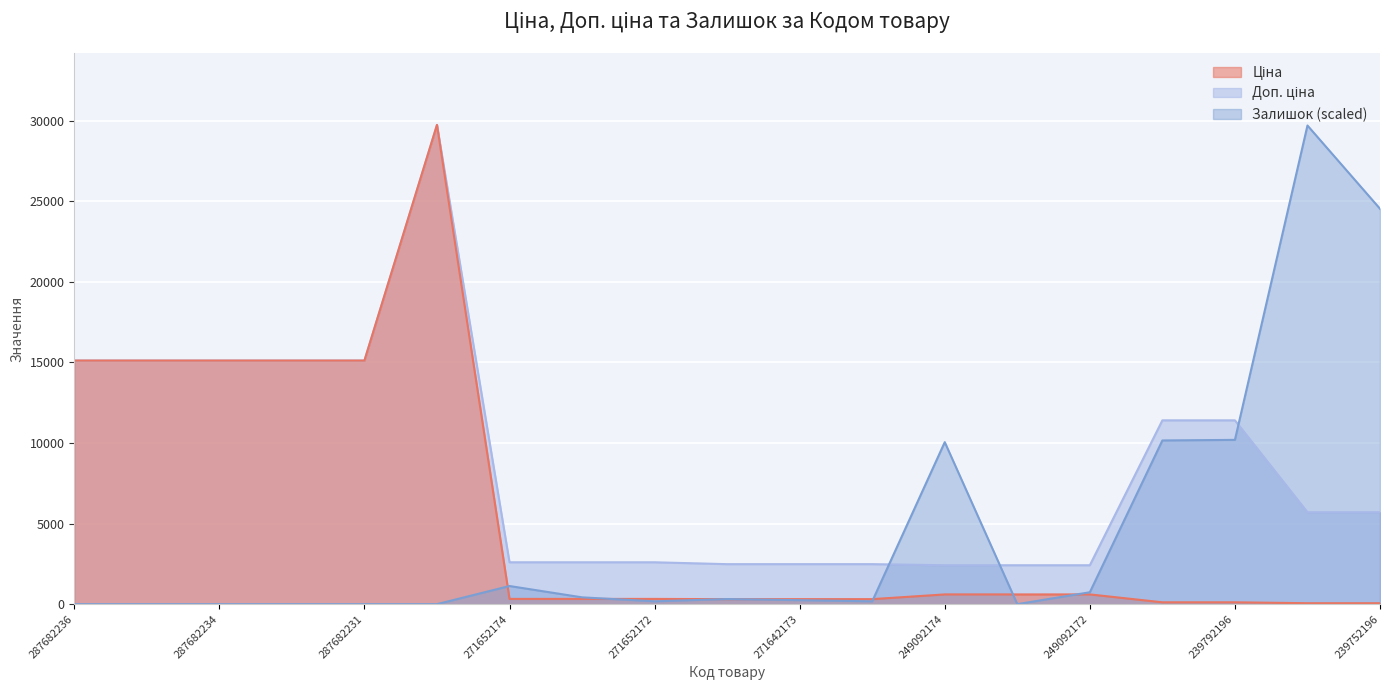

Which has a higher value, 271652174 or 271652173?

271652174